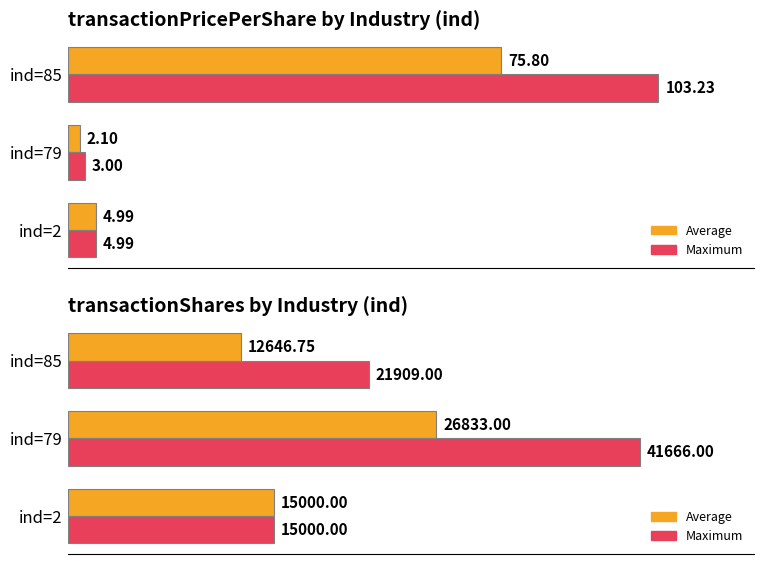

Count the Maximum values in the range 15000 to 41666.

3